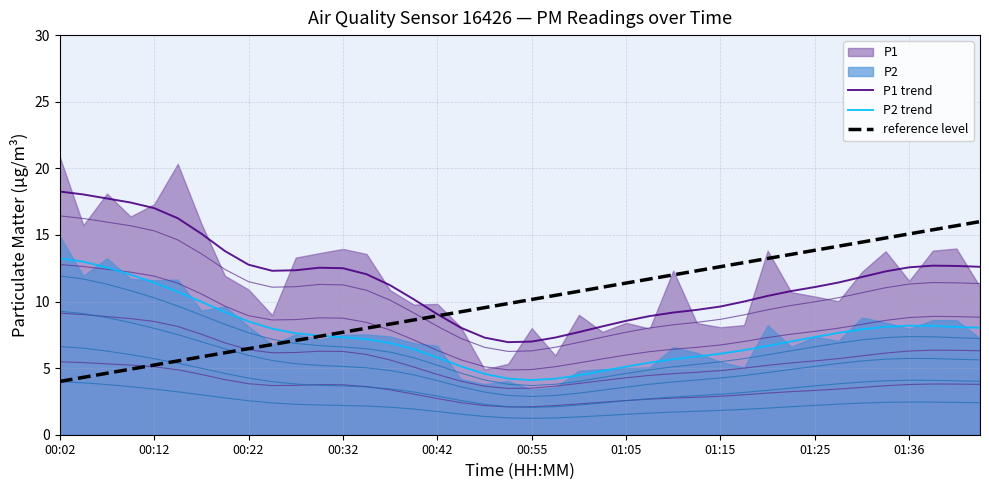

At which category does the chart reach its peak across all series?

00:02